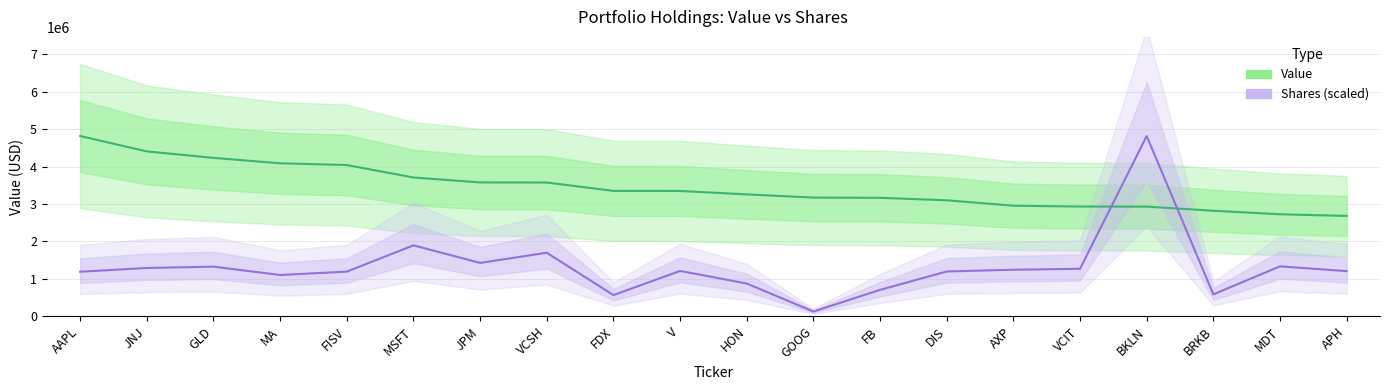

At which category is the sum across all series the highest?

BKLN